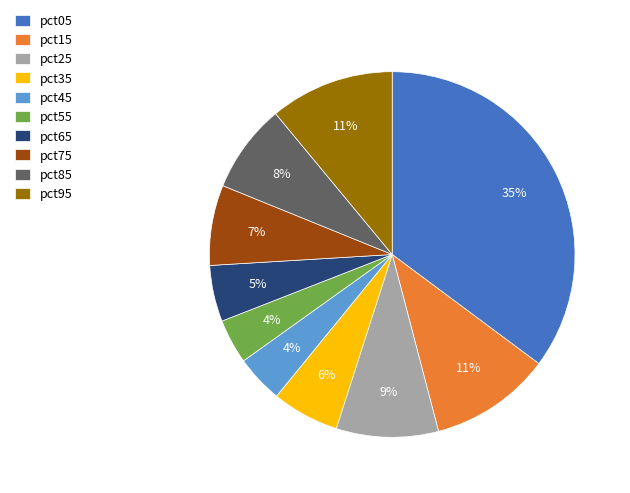

To the nearest percent, what is the combined percentage of pct95 and pct55?

15%